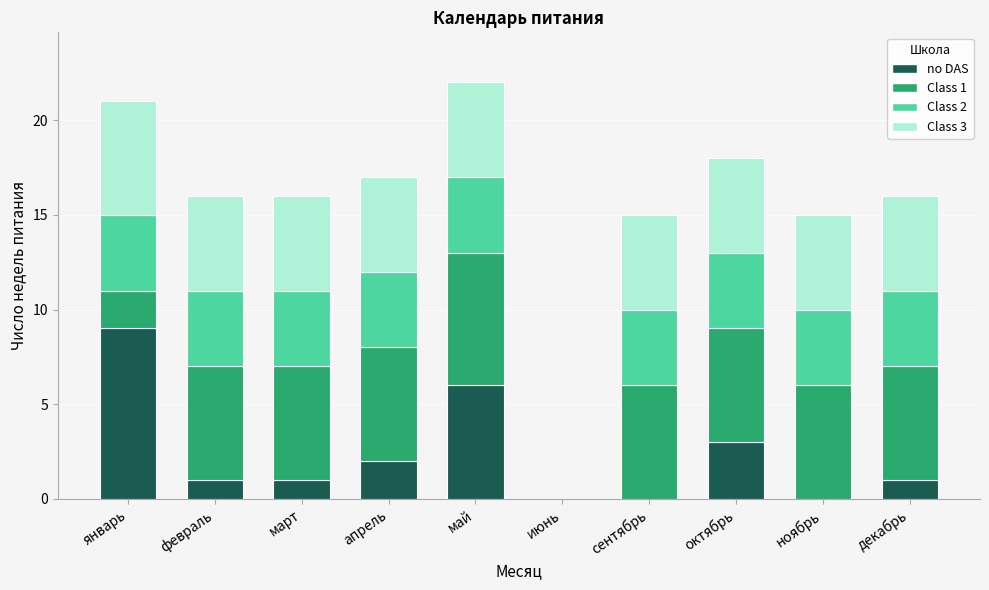

True or false: no DAS has a value of 9 at май.

False